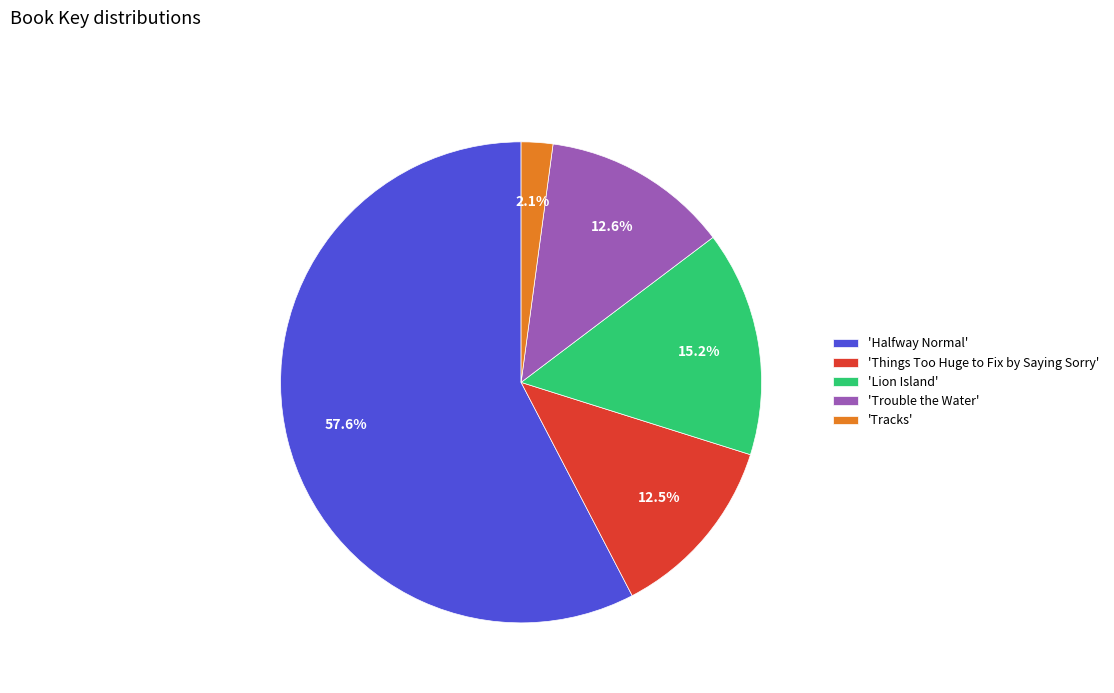

Which slice is the smallest?

'Tracks'